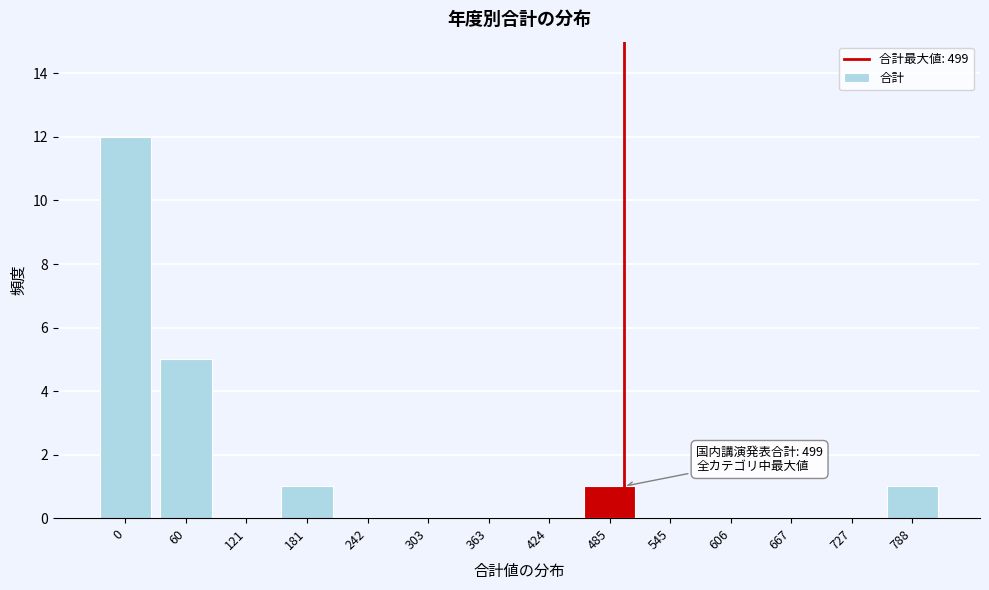

Reading left to right, extract all data points from this chart.

0=12	60=5	121=0	181=1	242=0	303=0	363=0	424=0	485=1	545=0	606=0	667=0	727=0	788=1